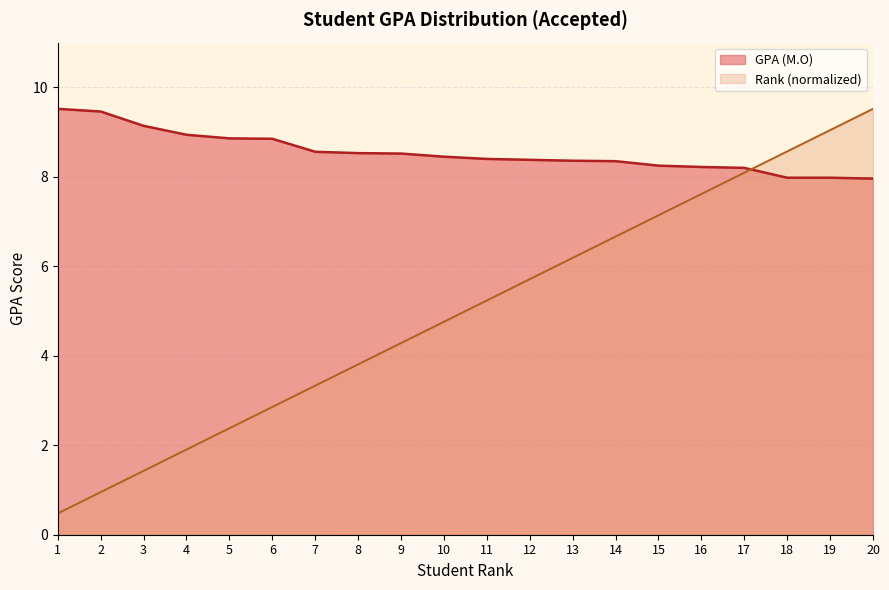

What are all the series names shown in the legend?

GPA (M.O), Rank (normalized)